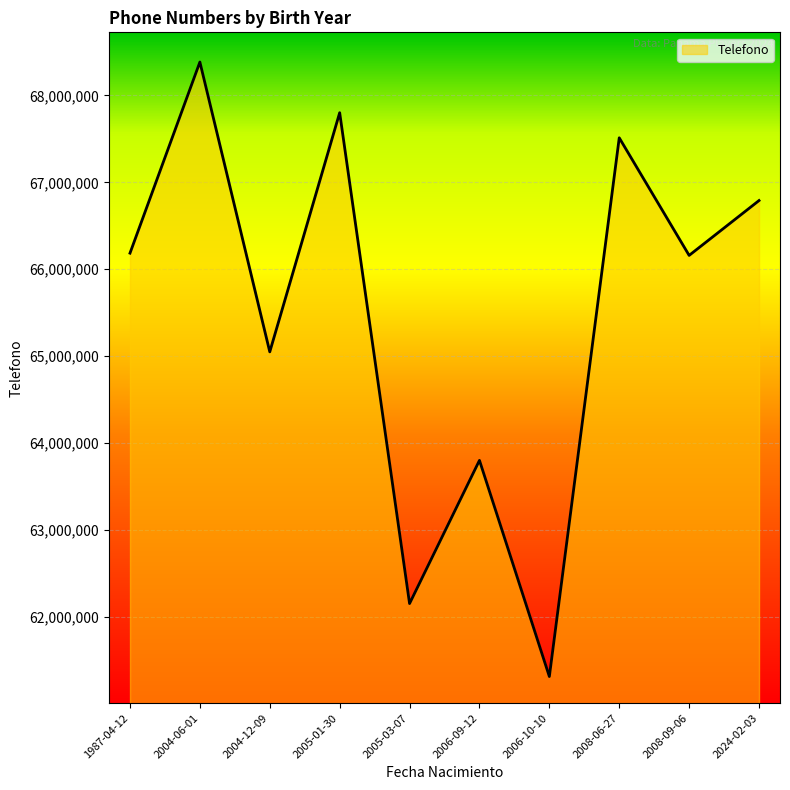

Approximately how many times larger is the value at 2006-09-12 compared to 2005-01-30?

0.9